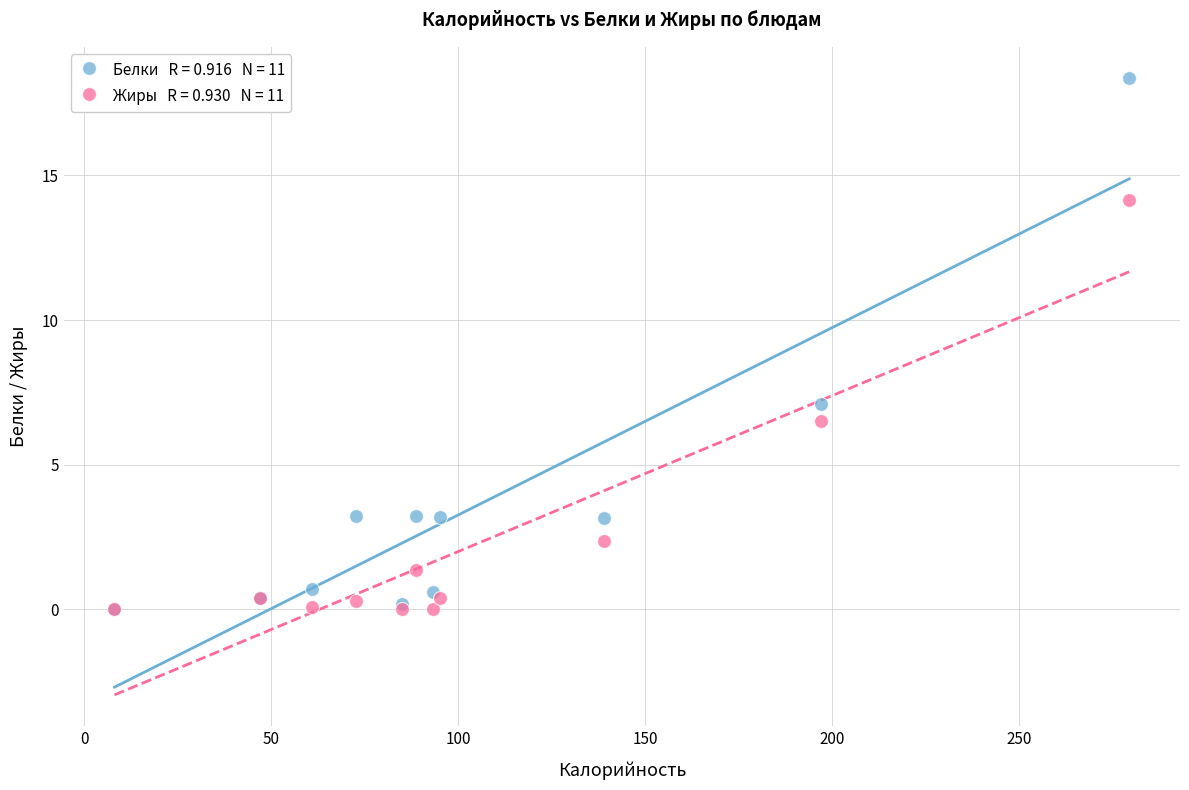

Across all series, what Y value is closest to 9?

7.1